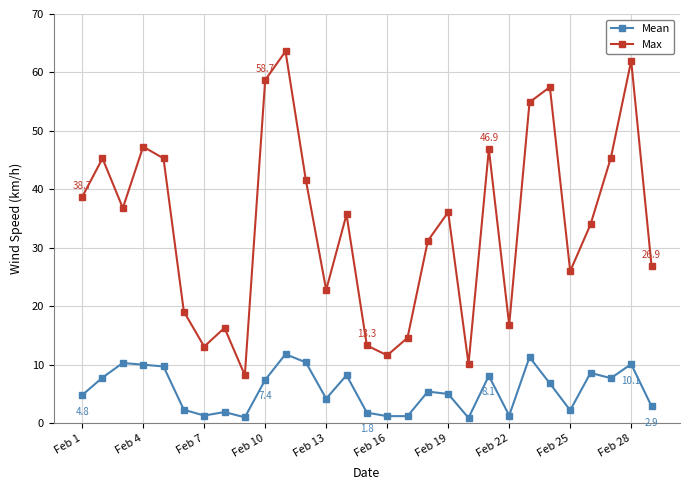

List the series in order of their peak value, lowest first.

Mean, Max